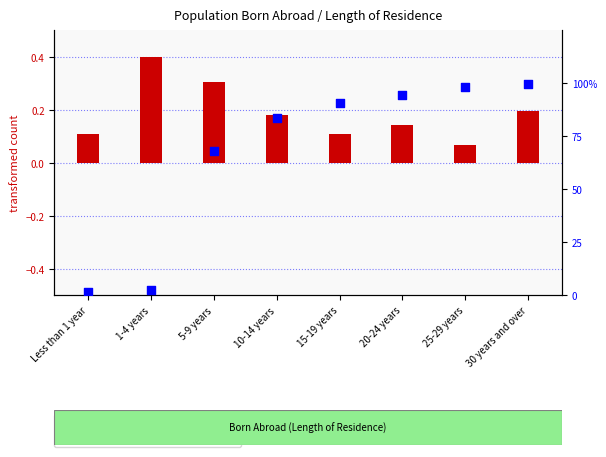

At which category is the sum across all series the highest?

30 years and over